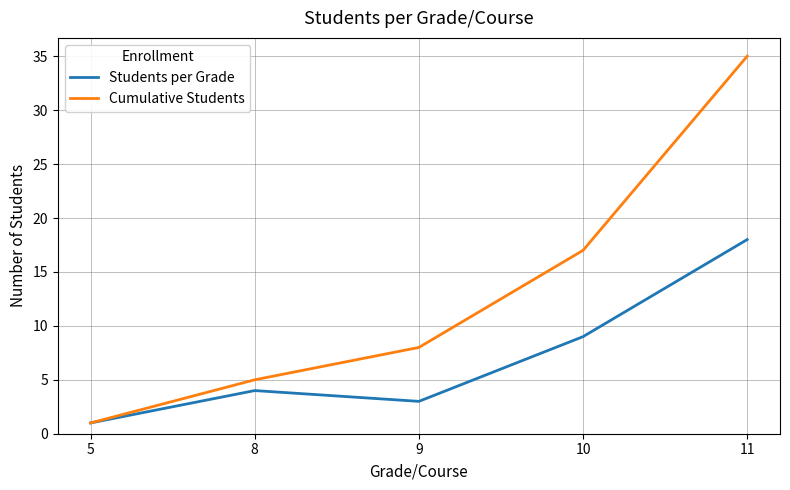

What is the sum of the Cumulative Students values at 5 and 11?

36